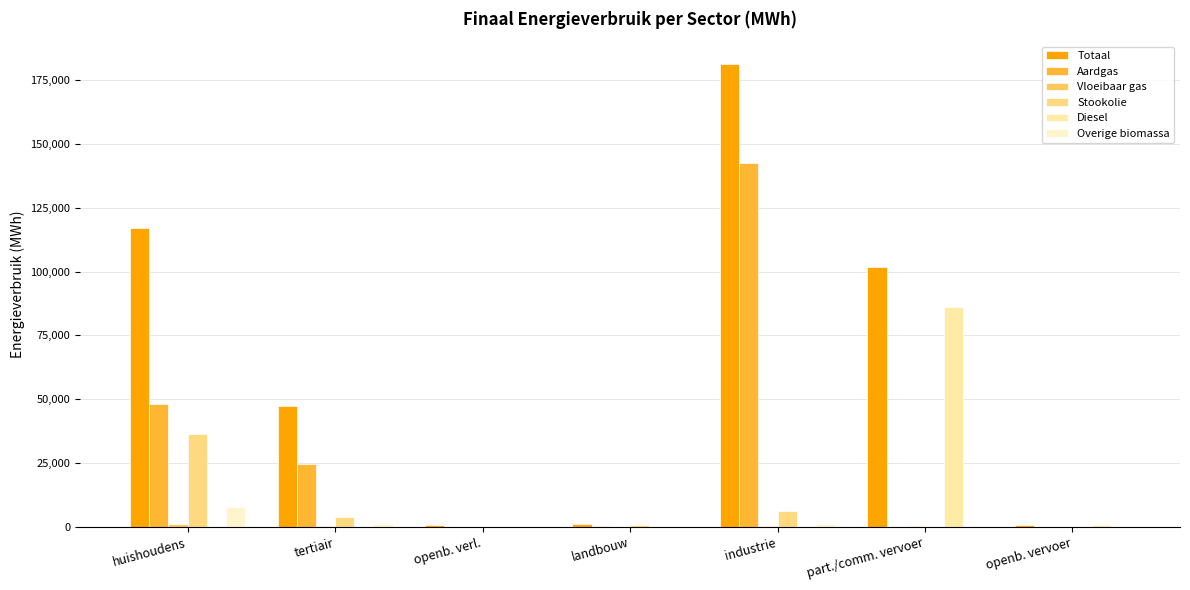

Does the chart contain stacked bars?

No